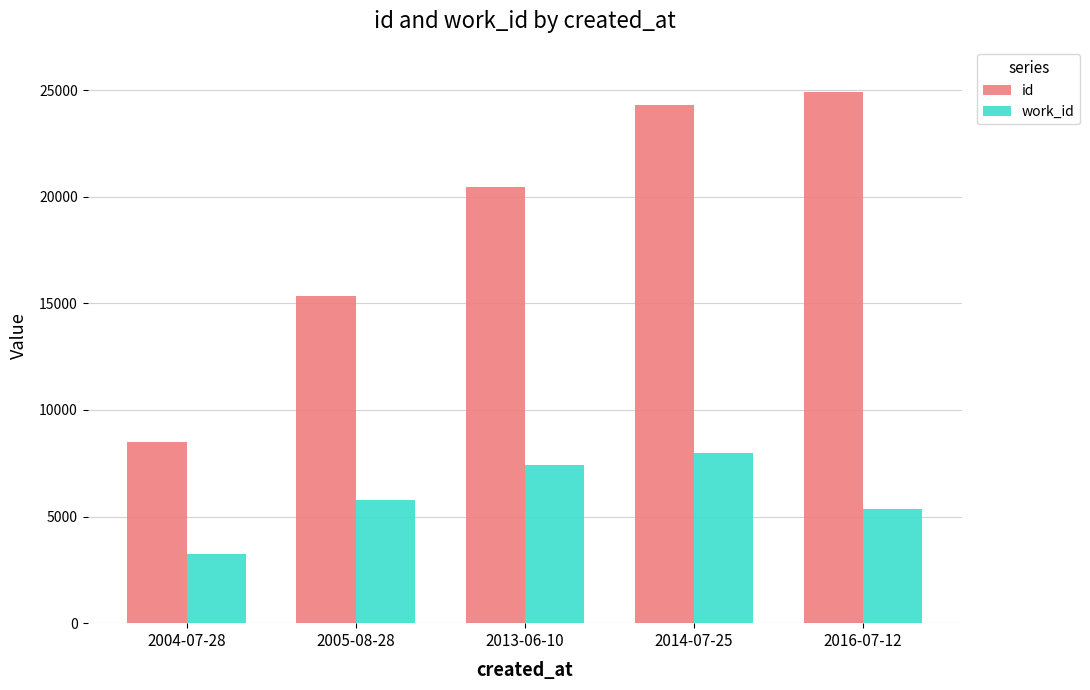

Rank the series at 2005-08-28 from highest to lowest value.

id, work_id